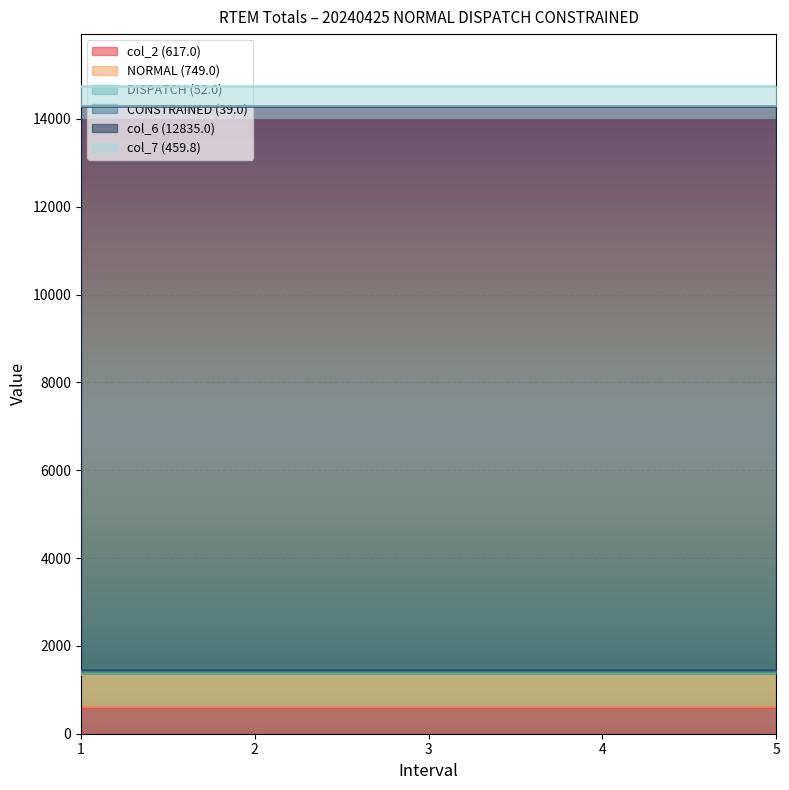

What is the value of the col_7 (459.8) point at the 3rd from the left?

459.8